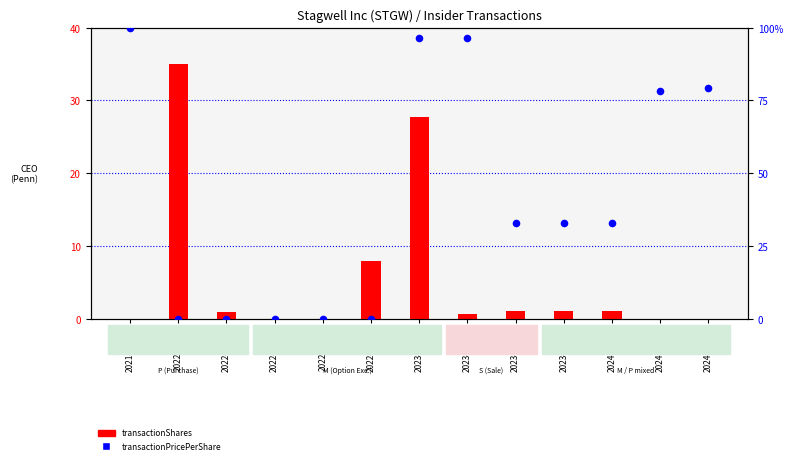

Which series contains the lowest Y value?

transactionPricePerShare